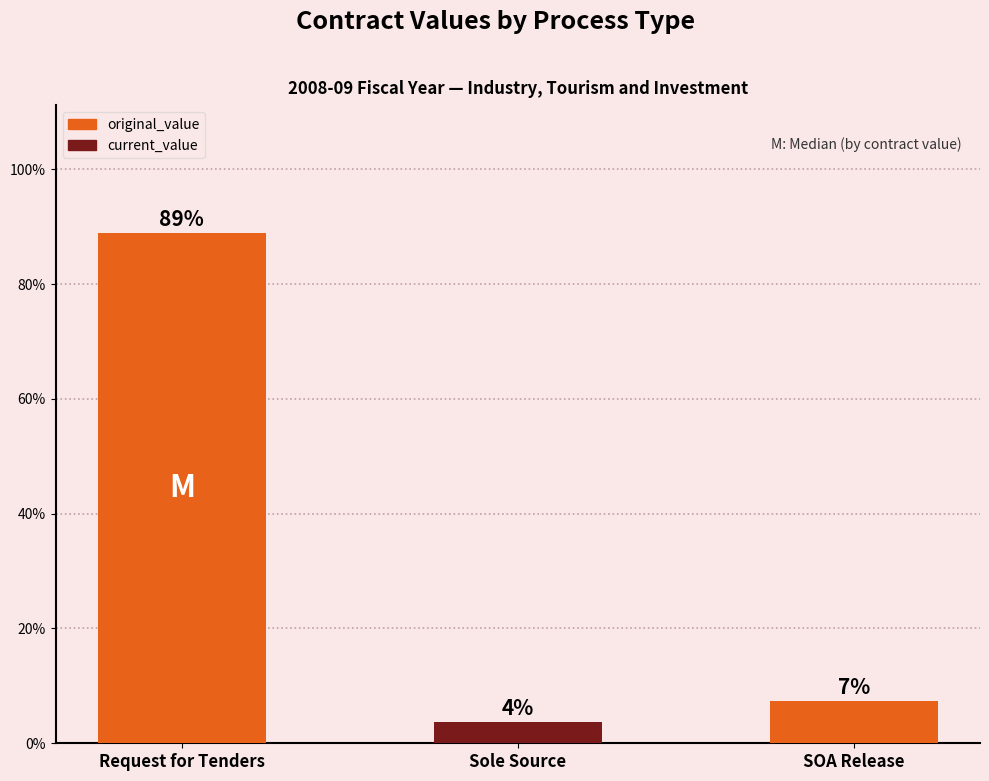

What position from the right is Request for Tenders?

3